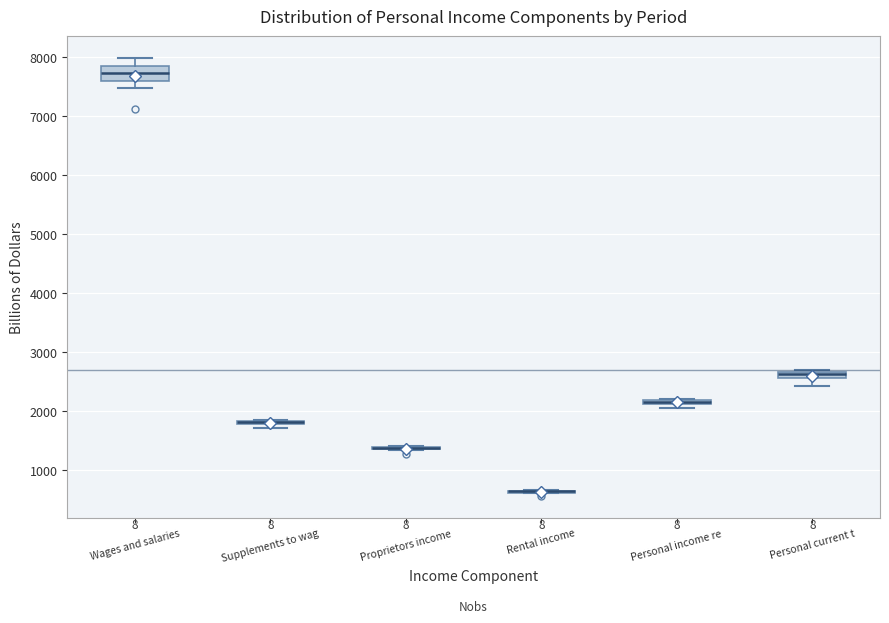

Which box is the tallest, from its lower edge to its upper edge?

Wages and salaries